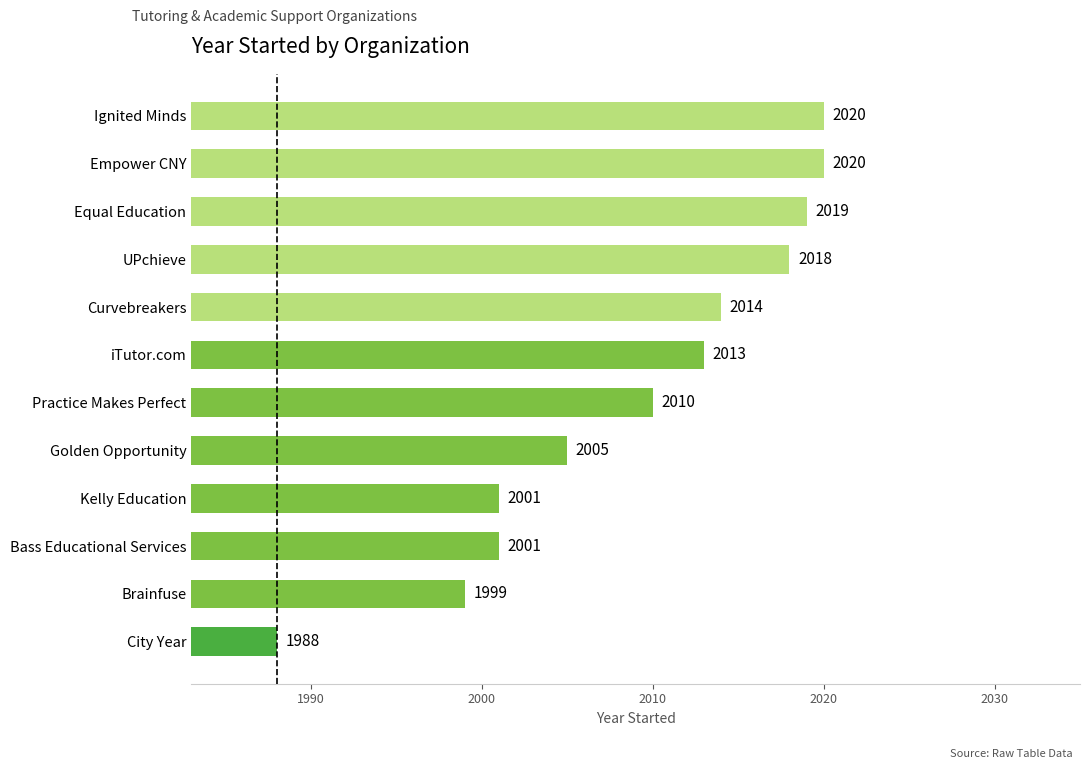

Which has a higher value, UPchieve or Equal Education?

Equal Education